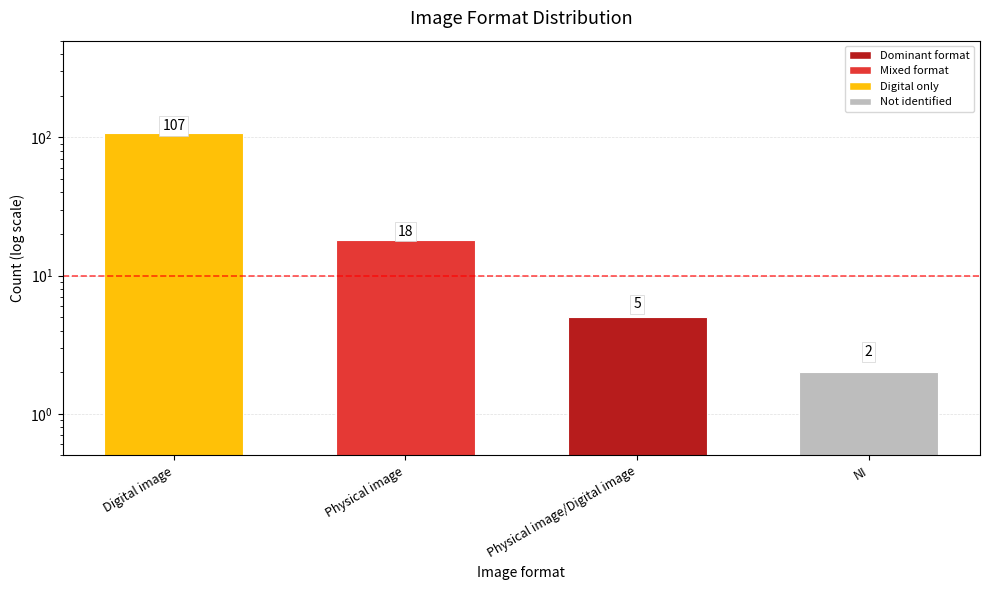

What is the greatest value displayed?

107